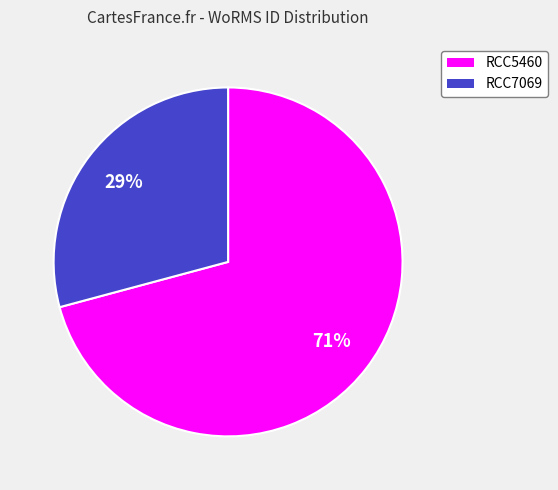

To the nearest percent, what portion does RCC7069 represent?

29%